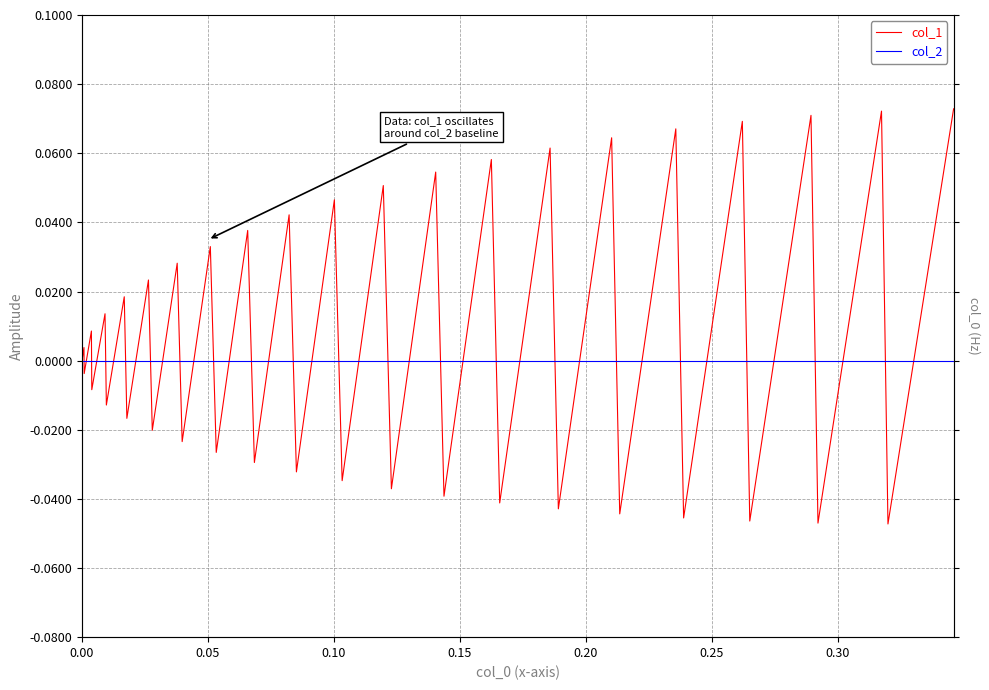

Is this an area chart (filled region under the line)?

No